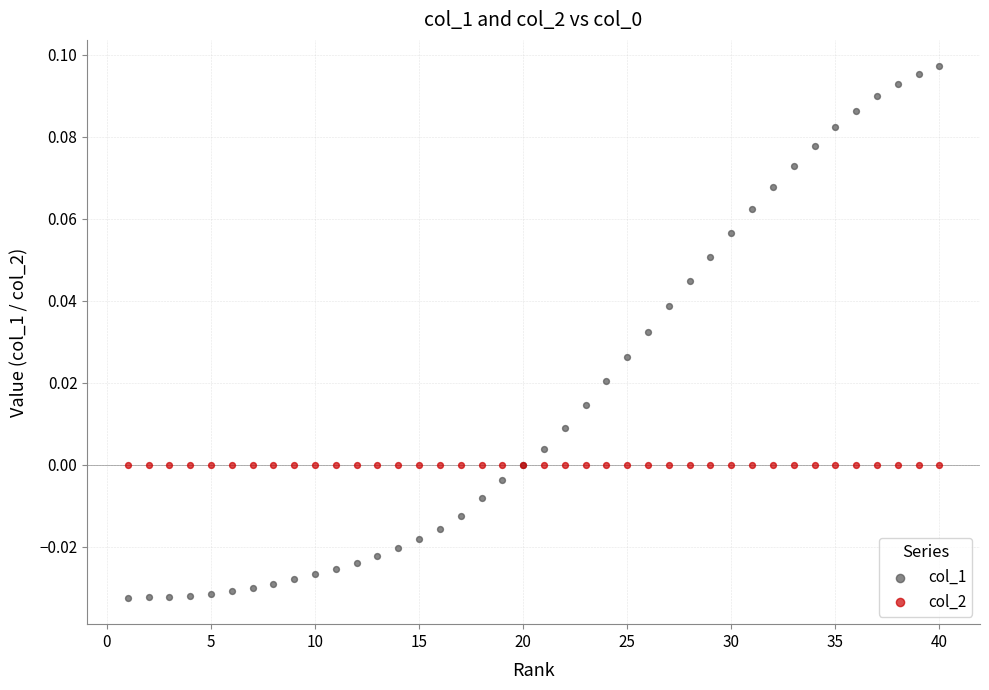

Which series reaches the minimum Y coordinate?

col_1